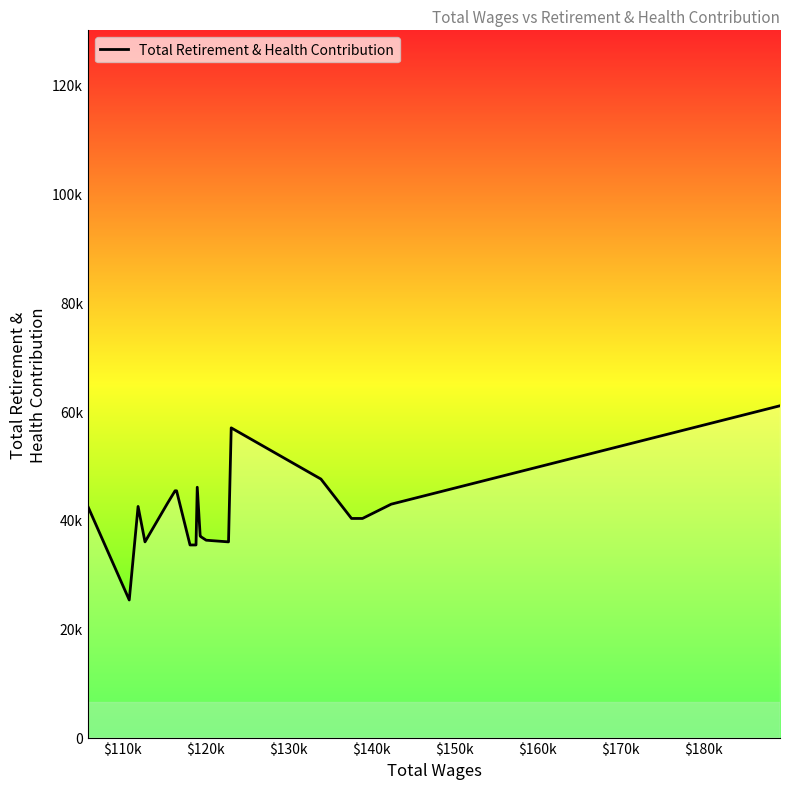

Is this an area chart (filled region under the line)?

Yes